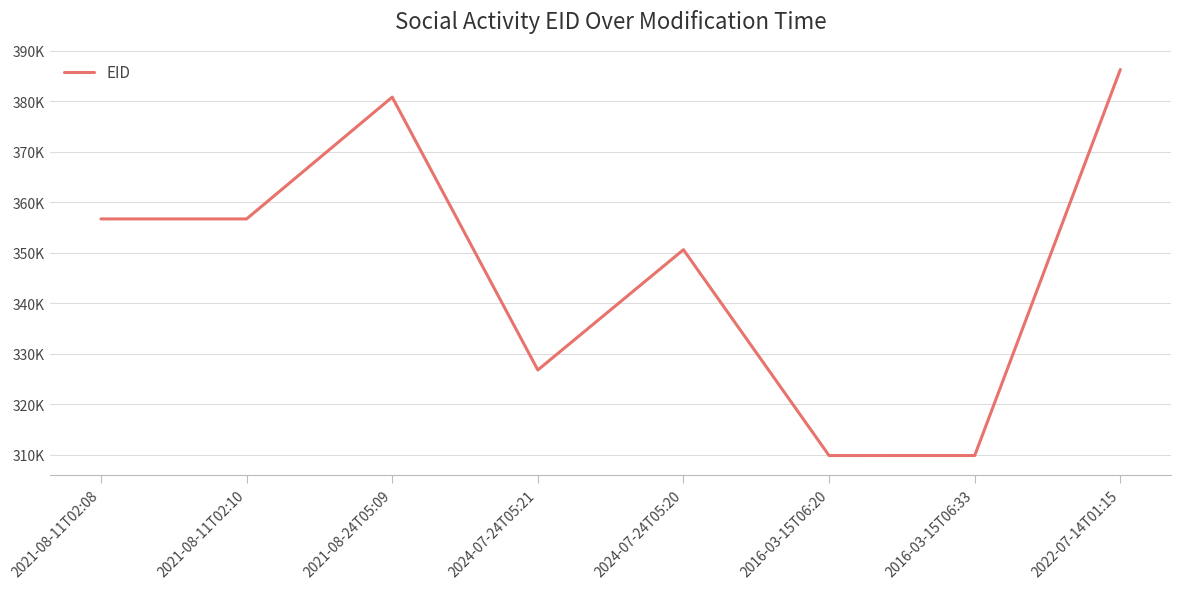

The value at 2021-08-24T05:09 is 621602. True or false?

False